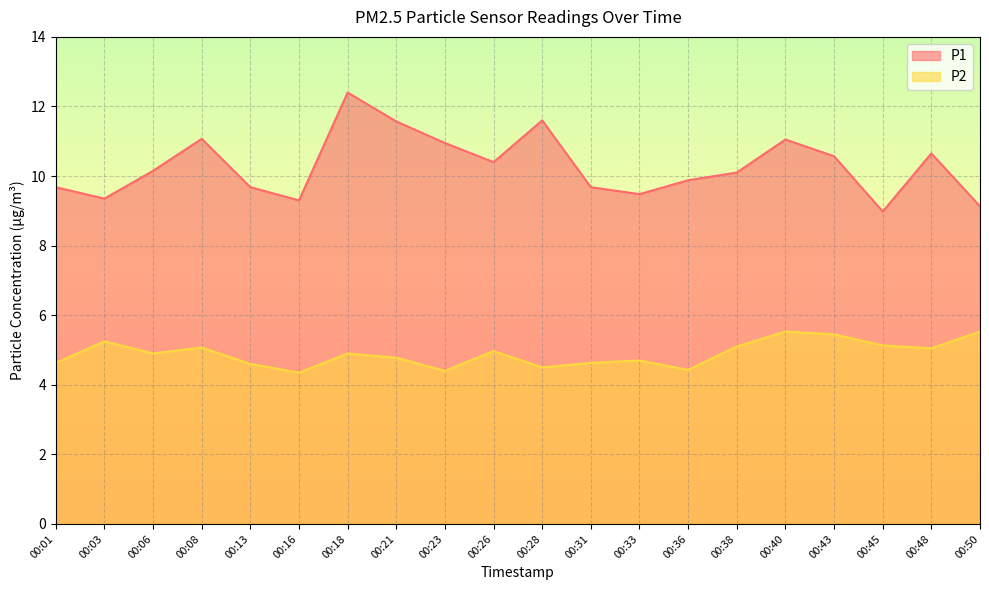

What is the sum of the P1 values at 00:23 and 00:28?

22.5